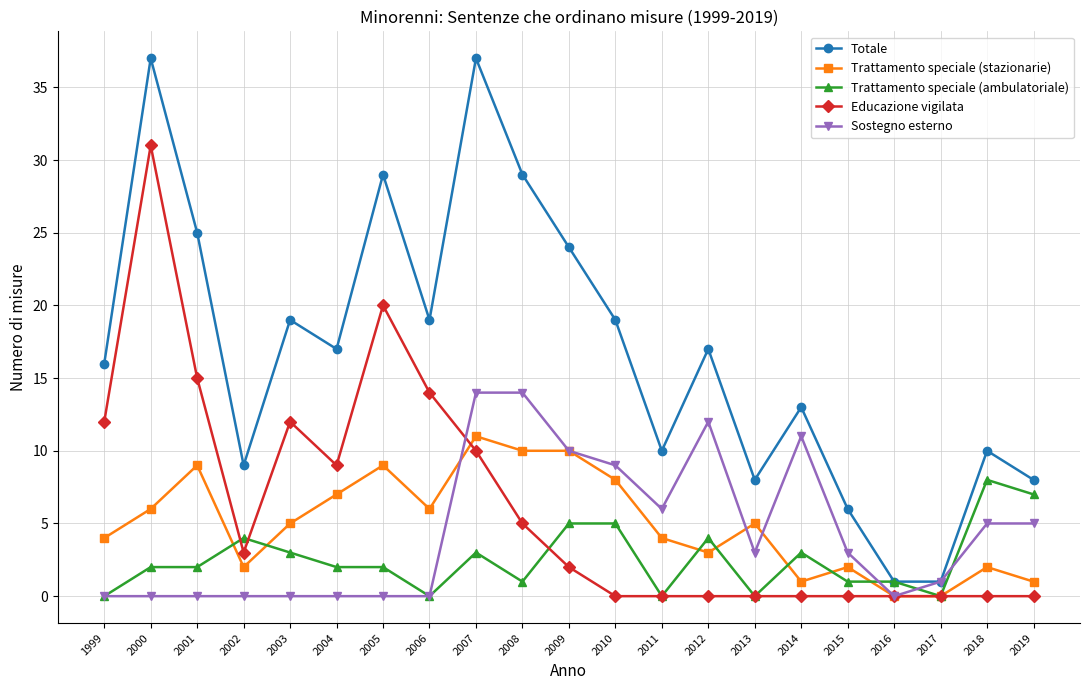

At which label does Trattamento speciale (stazionarie) reach its peak?

2007